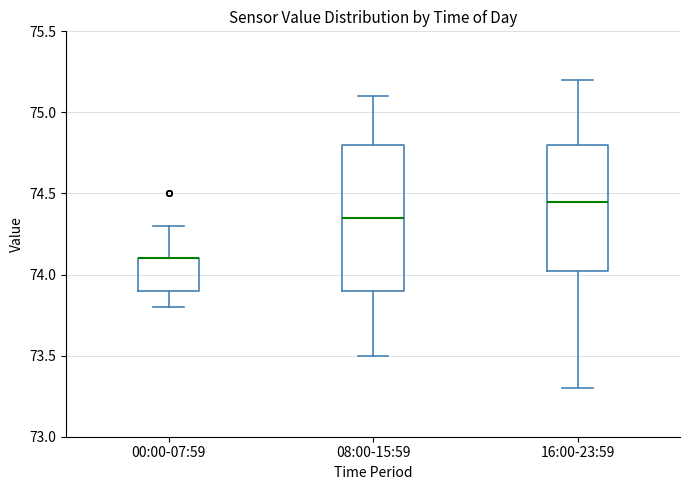

Reading left to right, read every box against the y-axis: the position of its median line, the range the box covers, and the ends of its whiskers. The values are not printed on the chart, so give them approximately, as read against the axis.

00:00-07:59: median 74.10 (drawn on the box's upper edge), box 73.90 to 74.10, whiskers 73.80 to 74.30
08:00-15:59: median 74.35, box 73.90 to 74.80, whiskers 73.50 to 75.10
16:00-23:59: median 74.45, box 74.05 to 74.80, whiskers 73.30 to 75.20